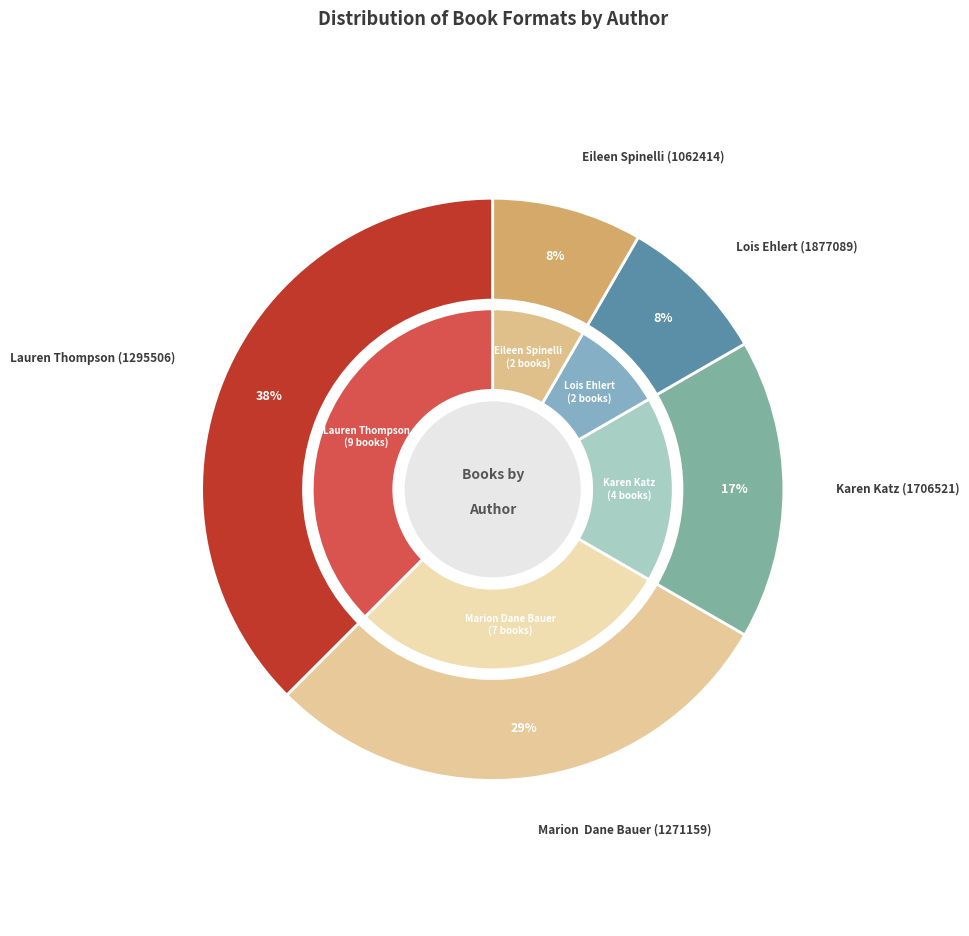

Is the sum of Lois Ehlert (1877089) and Marion  Dane Bauer (1271159) greater than half?

No